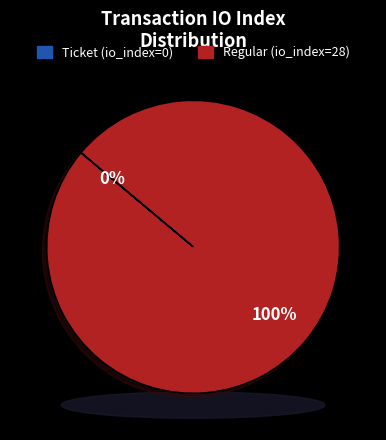

To the nearest percent, what is the combined percentage of Regular (io_index=28) and Ticket (io_index=0)?

100%